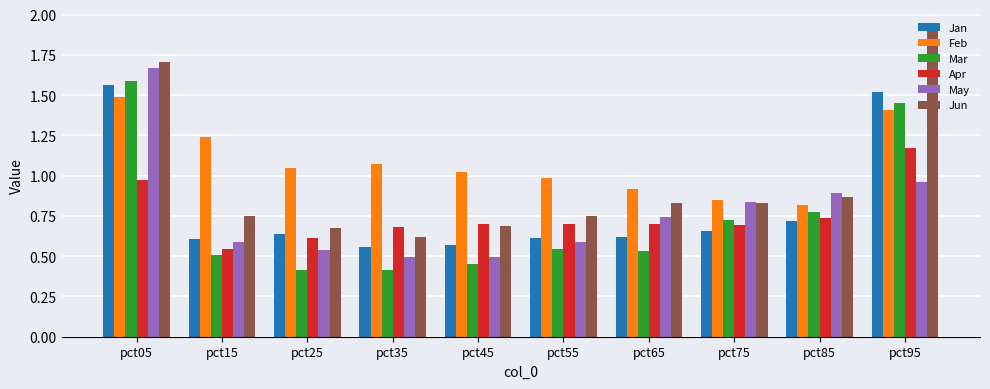

What is the difference between the May values at pct85 and pct45?

0.4